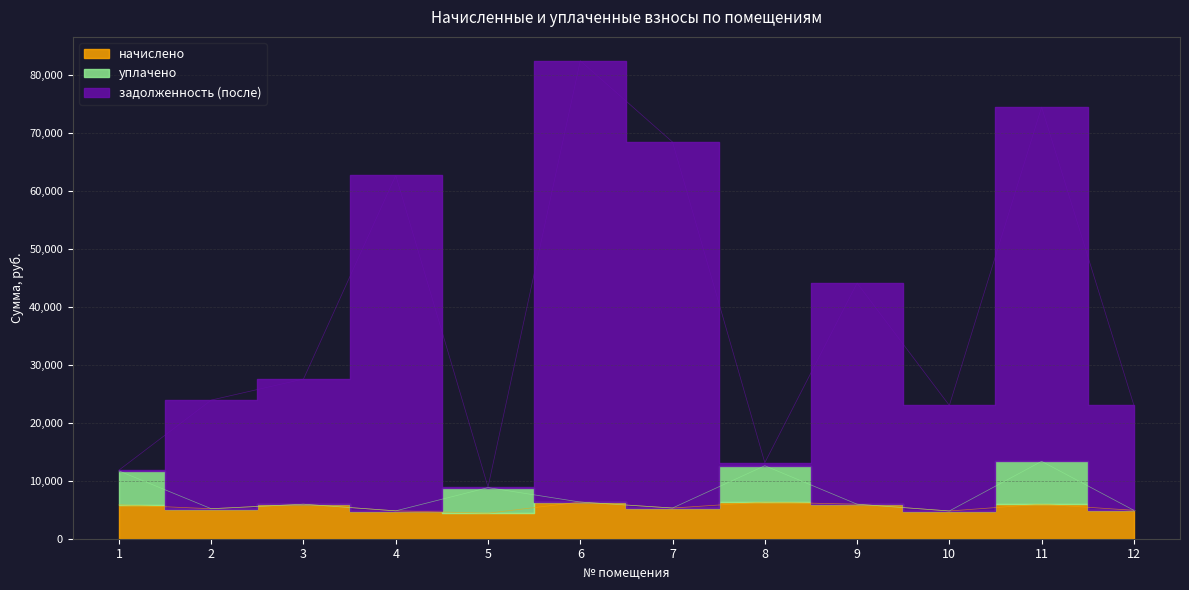

Read the задолженность (после) value at 12.

23063.2